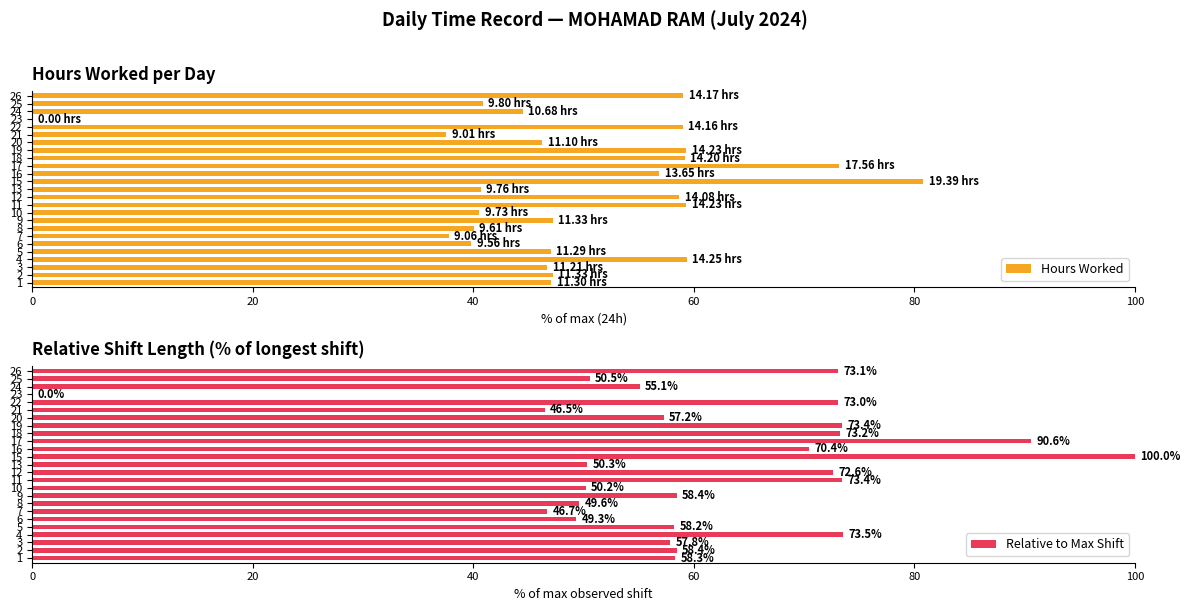

What is the sum of the Hours Worked values at 3 and 25?

87.5